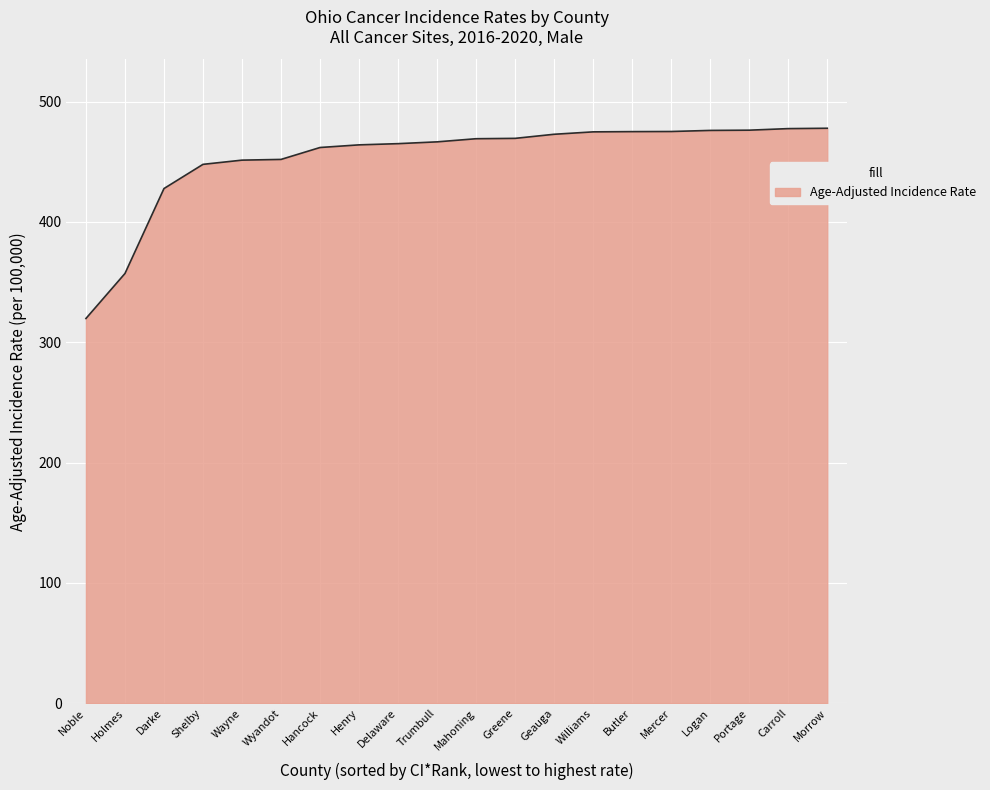

The chart shows a value of 186.7 at Logan. True or false?

False